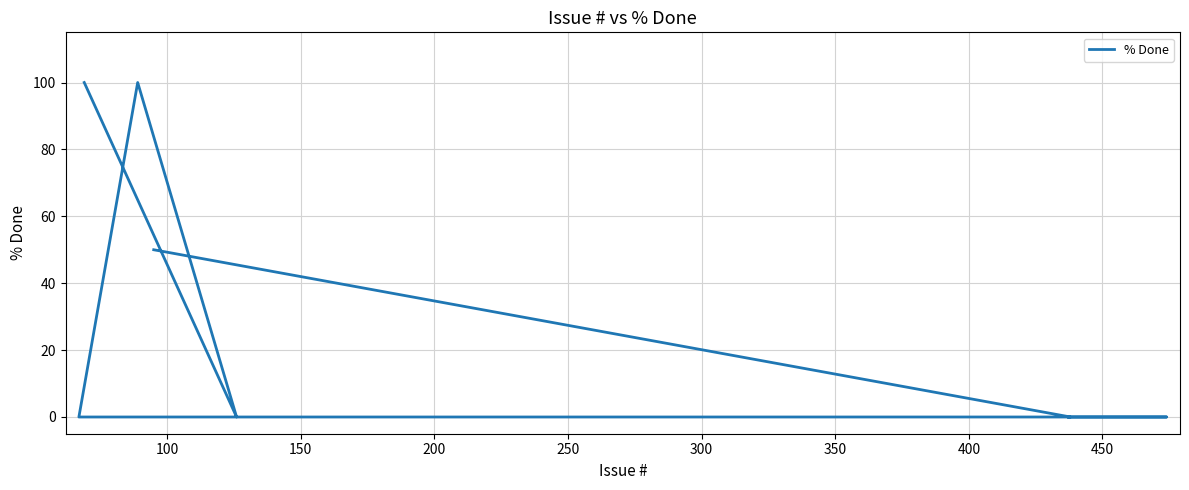

True or false: there are more than 0 points higher than both neighbors.

True